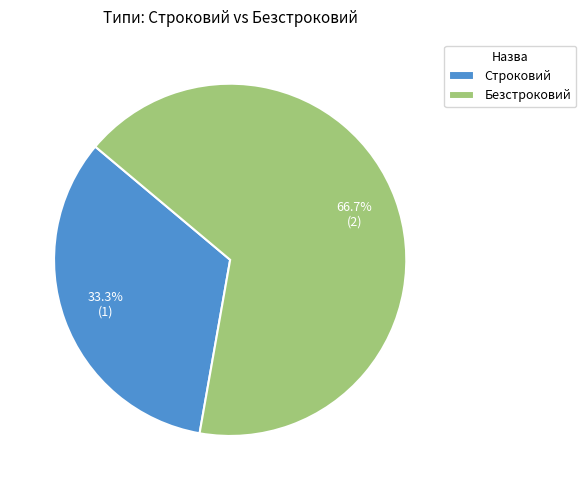

Which category has the biggest portion of the pie?

Безстроковий